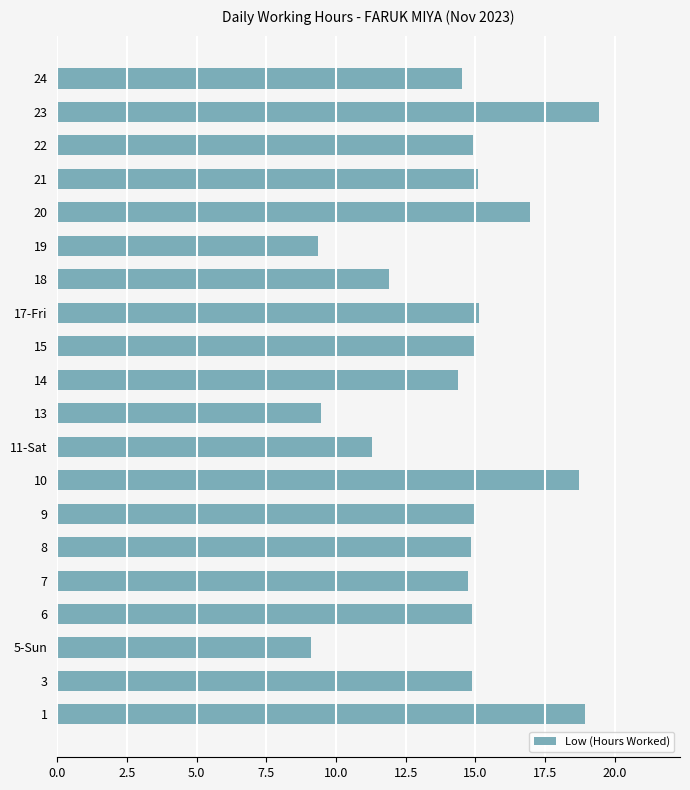

True or false: the data shows 20.3 at 8.

False